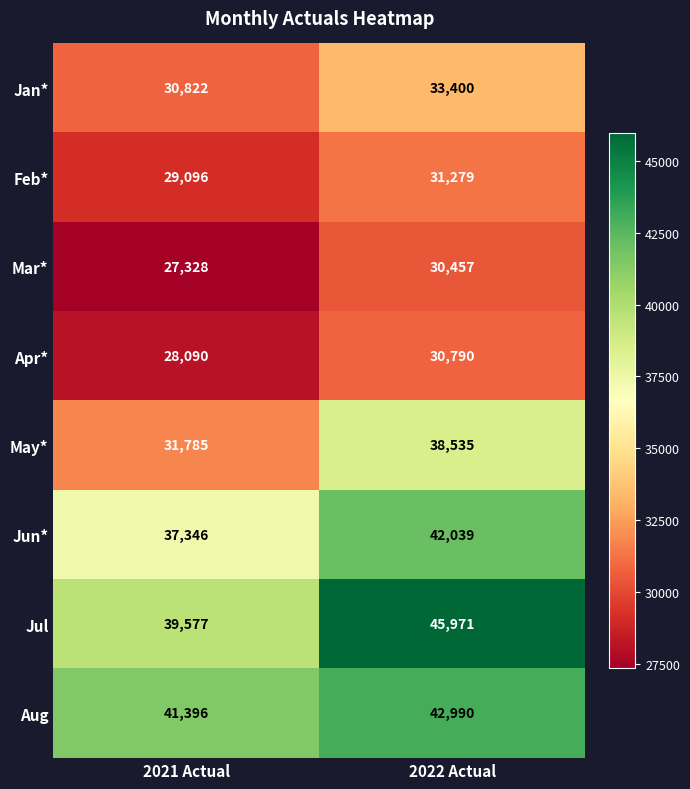

Reading left to right, list all the values displayed in this chart.

Jan*: 30822	33400
Feb*: 29096	31279
Mar*: 27328	30457
Apr*: 28090	30790
May*: 31785	38535
Jun*: 37346	42039
Jul: 39577	45971
Aug: 41396	42990